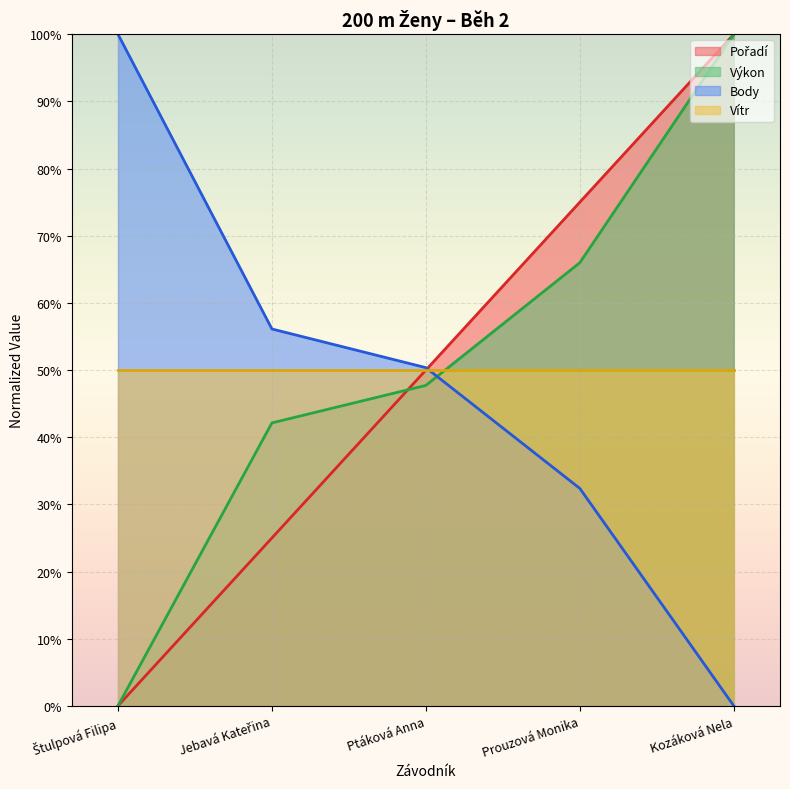

What is the value of the Výkon point at the 4th from the left?

66.0